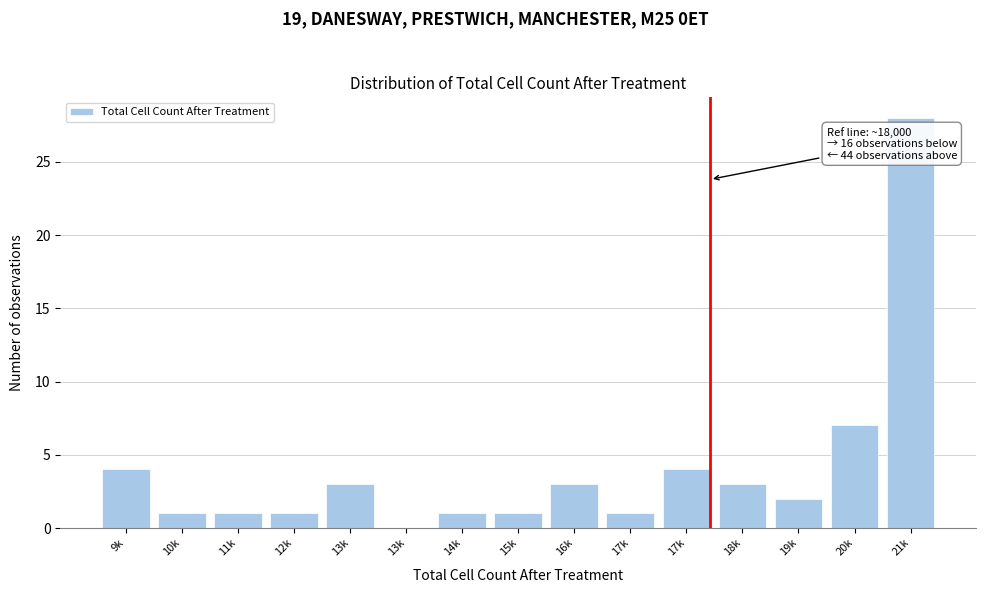

Are the bars horizontal?

No